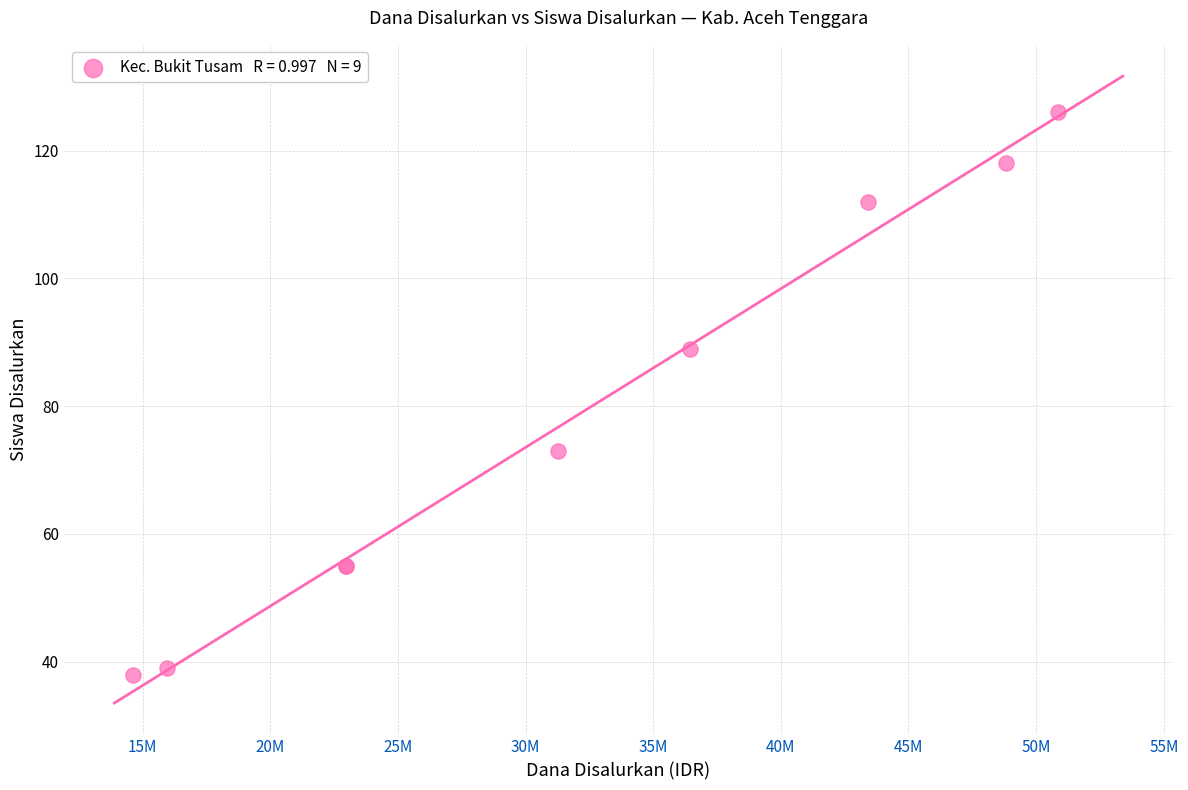

What Y value in the scatter plot is closest to 82?

89